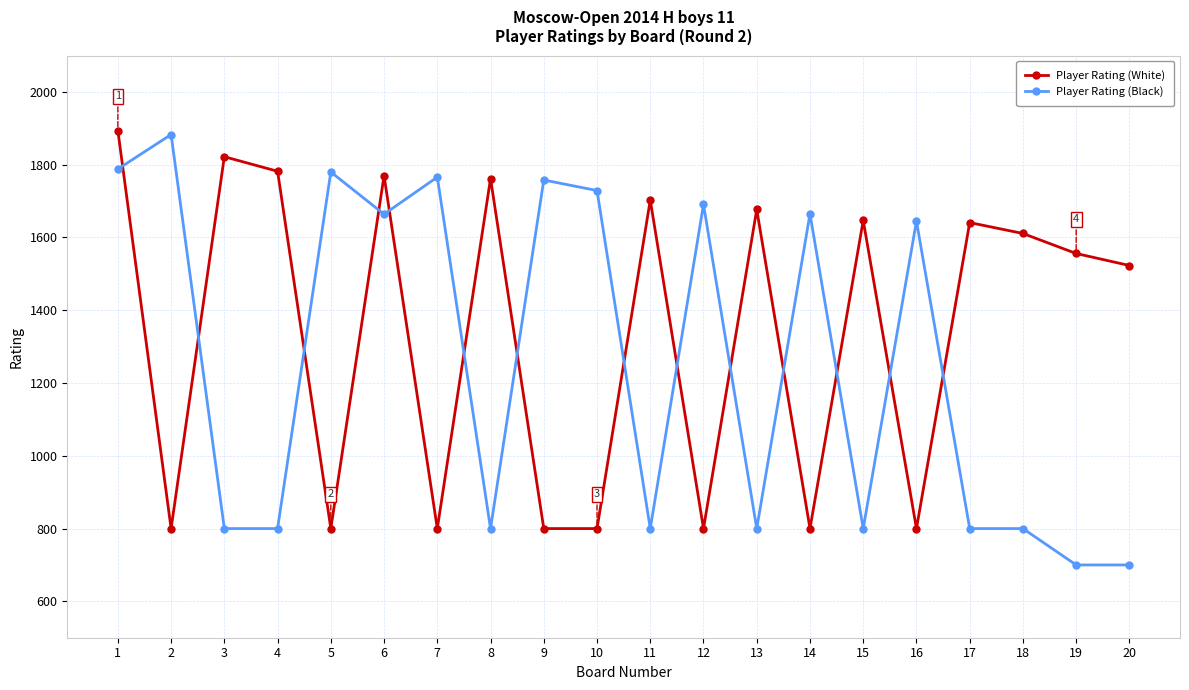

What is the sum of all Player Rating (White) values?

26788